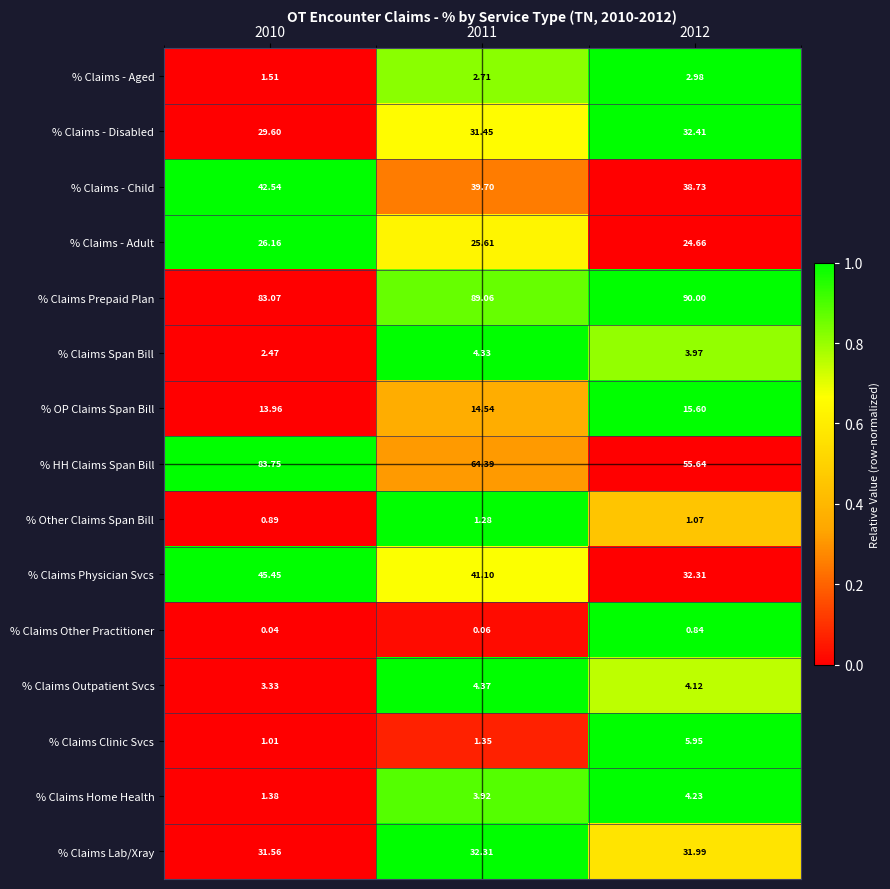

At which category is the sum across all series the highest?

2010